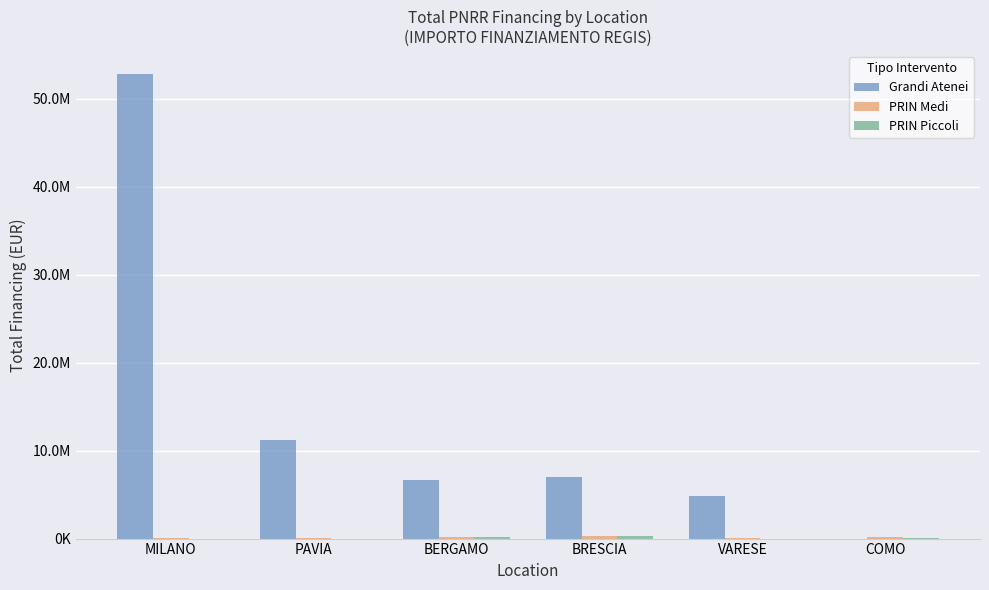

What is the maximum value shown in the chart?

52776945.0